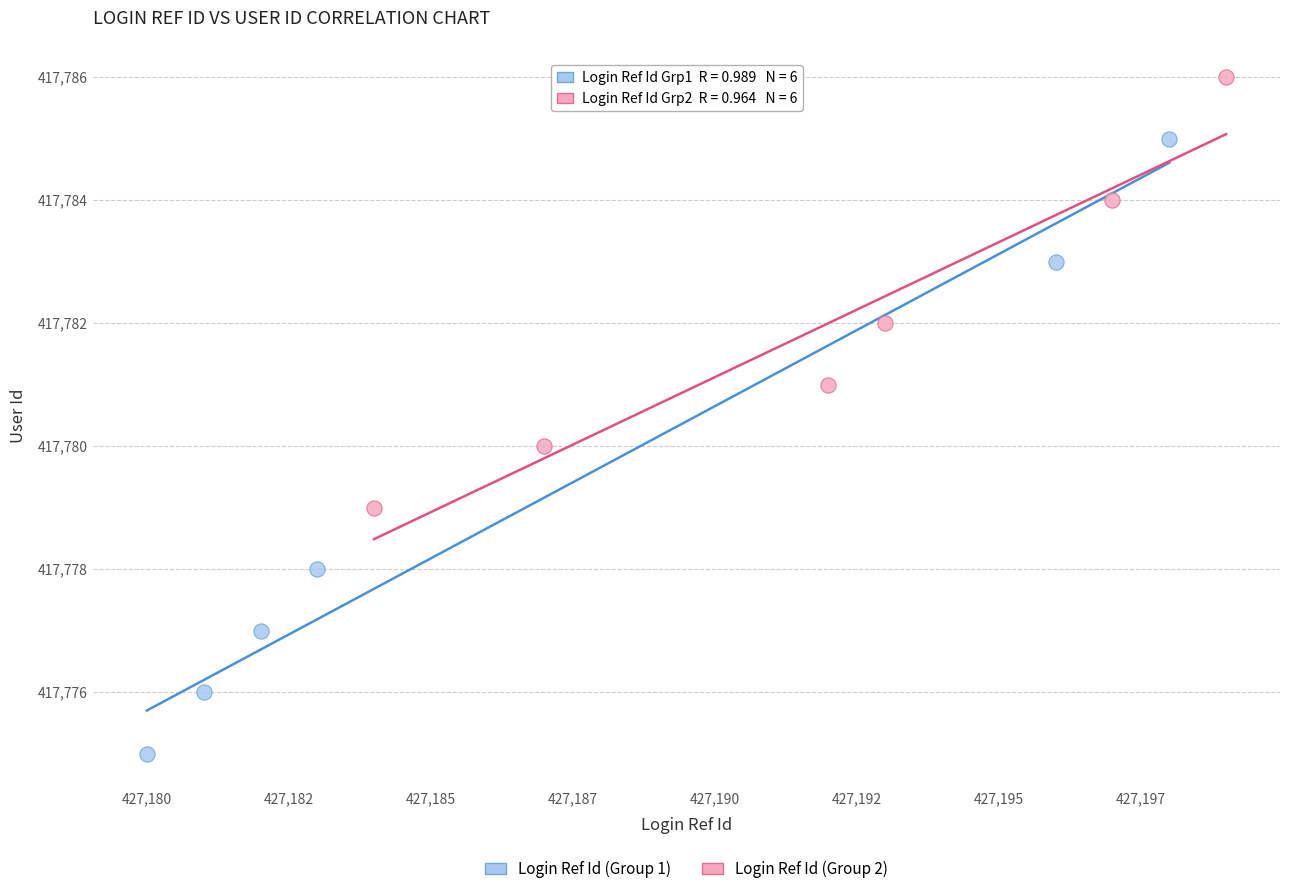

Which series reaches the minimum Y coordinate?

Login Ref Id (Group 1)